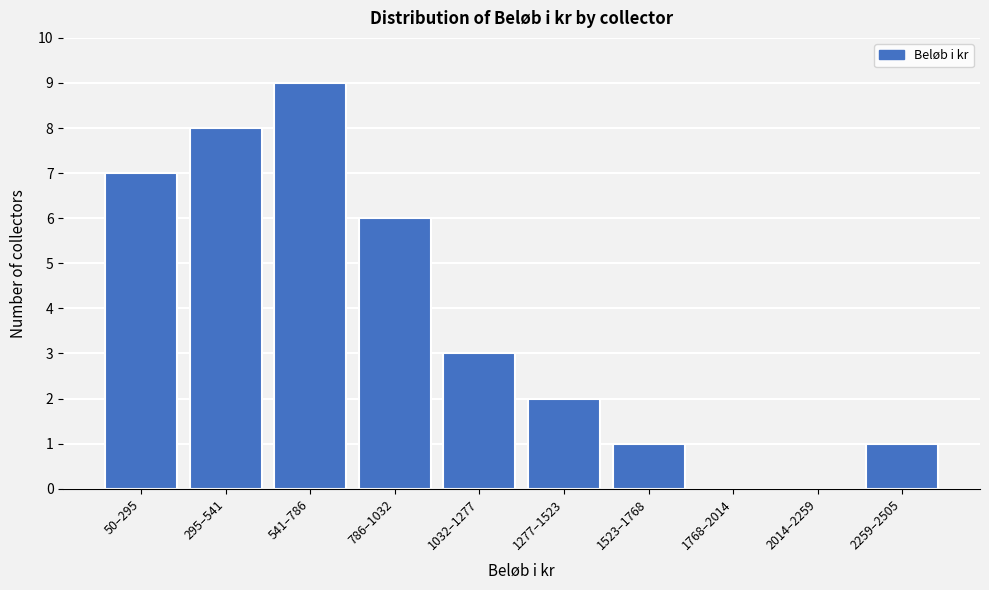

Reading left to right, list all the values displayed in this chart.

50–295=7	295–541=8	541–786=9	786–1032=6	1032–1277=3	1277–1523=2	1523–1768=1	1768–2014=0	2014–2259=0	2259–2505=1